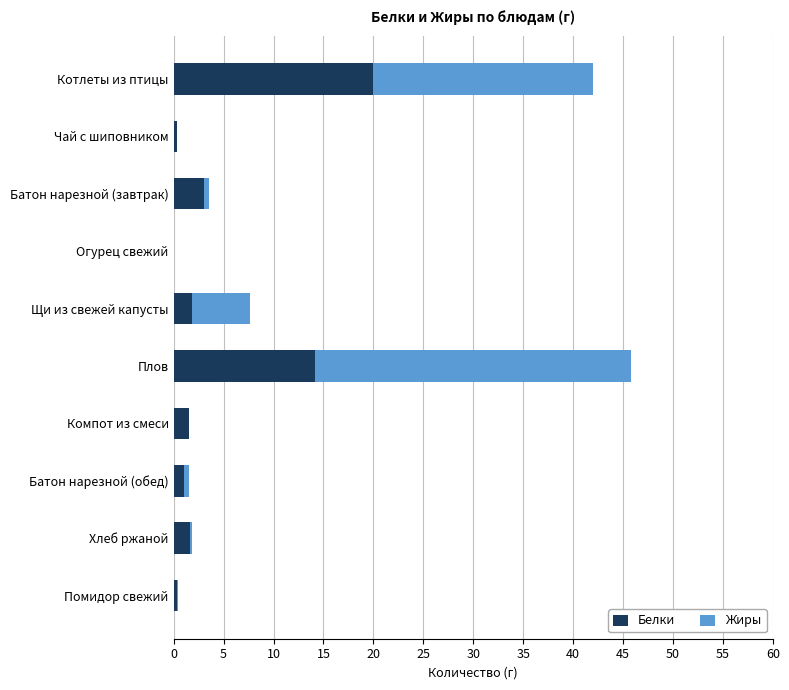

Which category has the highest value in the Белки series?

Котлеты из птицы